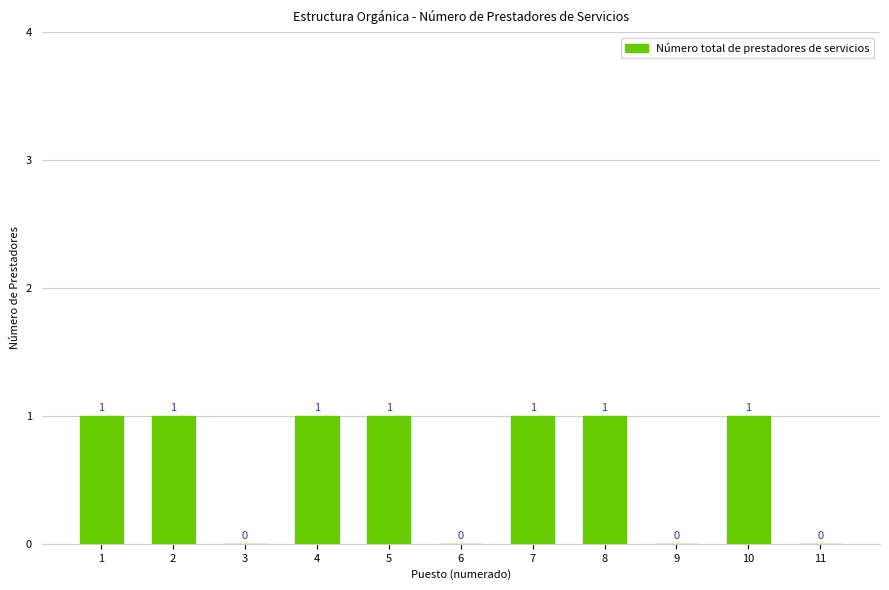

Between 3 and 2, which is larger?

2